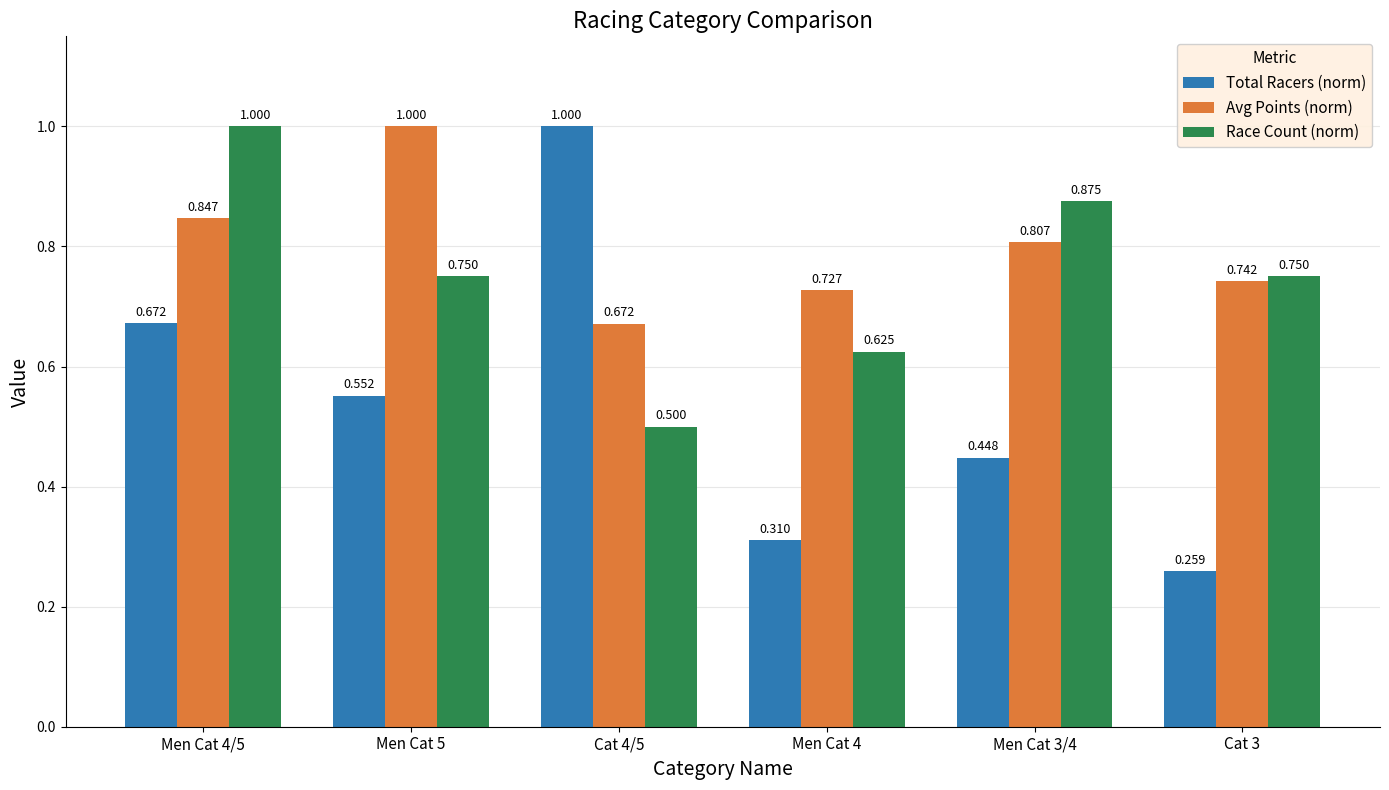

Which series has the largest range (max minus min)?

Total Racers (norm)